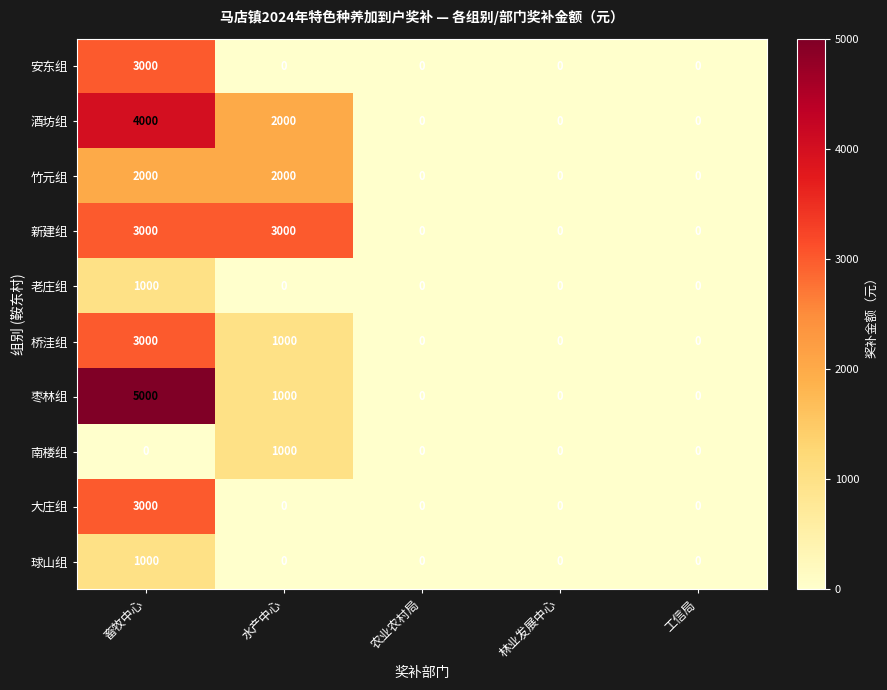

How many categories are shown in the chart?

5